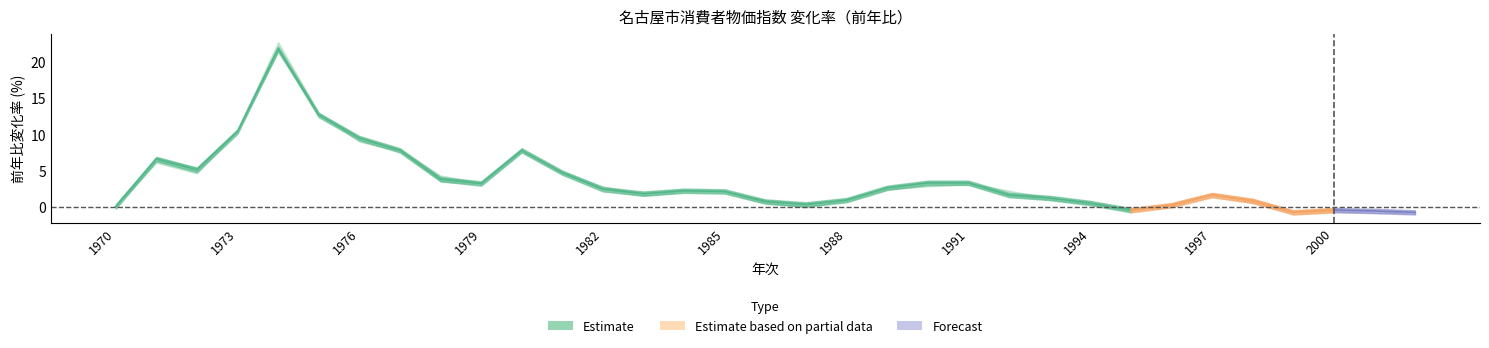

What is the difference between the second highest and minimum values in the 持家の帰属家賃を除く総合 series?

13.9